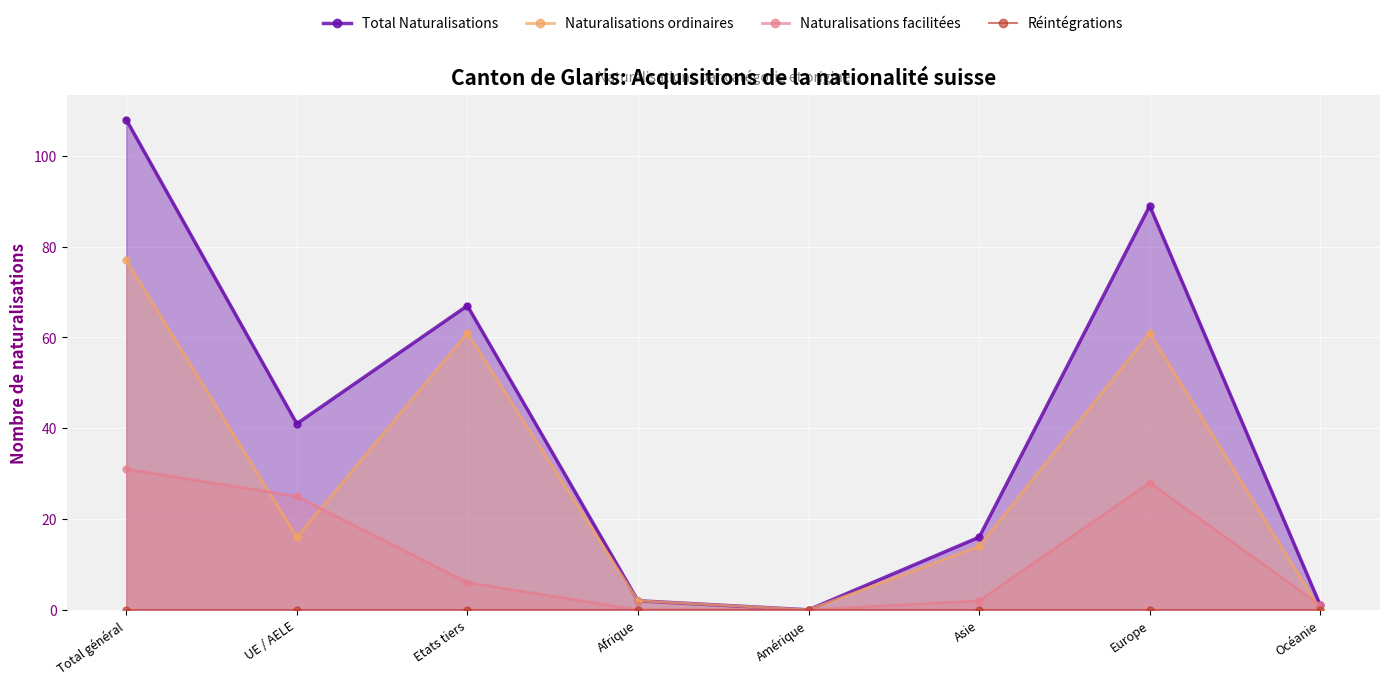

The value of Réintégrations at Europe is 0. True or false?

True